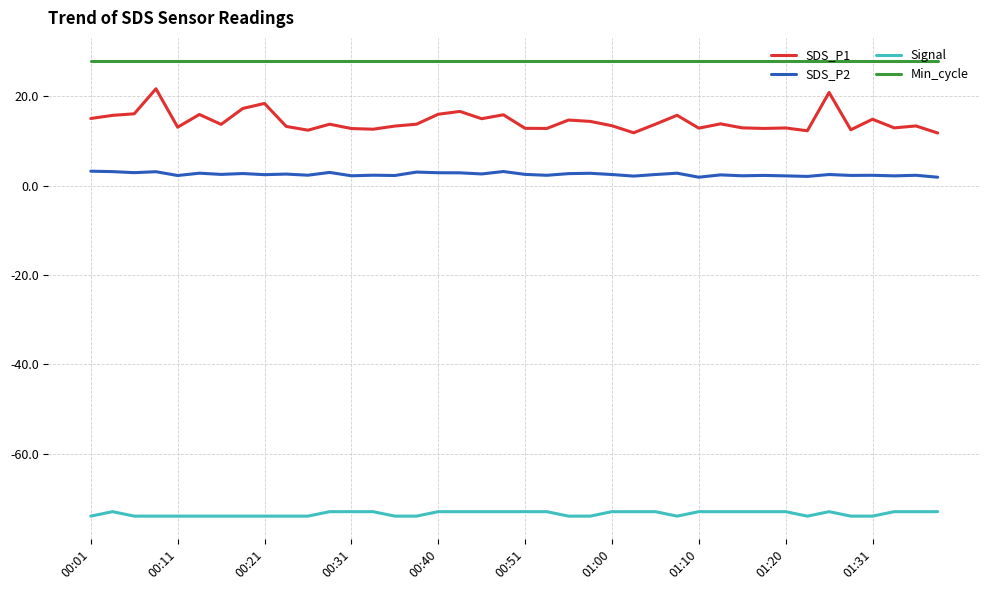

Which series has the largest total across all categories?

Min_cycle